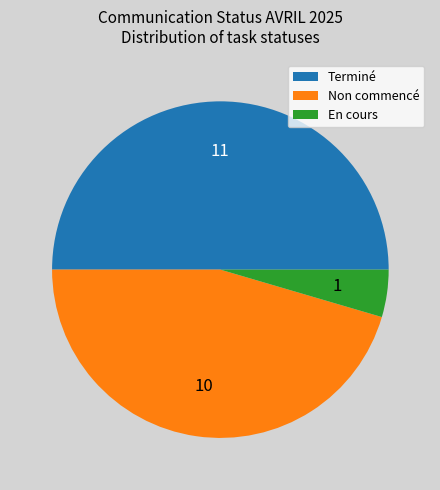

What is the smallest slice in the pie chart?

En cours